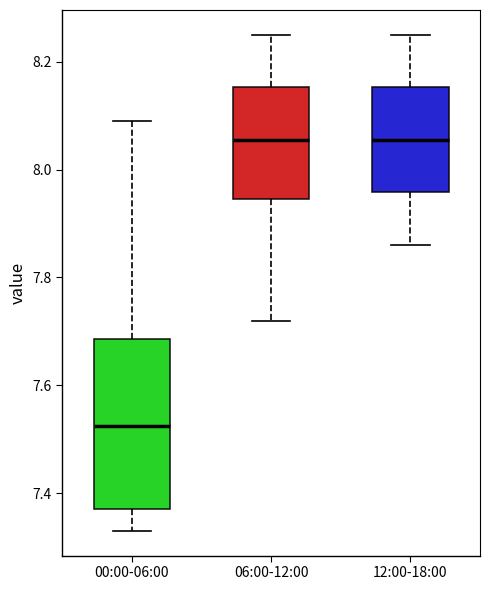

Reading left to right, read every box against the y-axis: the position of its median line, the range the box covers, and the ends of its whiskers. The values are not printed on the chart, so give them approximately, as read against the axis.

00:00-06:00: median 7.52, box 7.38 to 7.68, whiskers 7.34 to 8.10
06:00-12:00: median 8.06, box 7.94 to 8.16, whiskers 7.72 to 8.26
12:00-18:00: median 8.06, box 7.96 to 8.16, whiskers 7.86 to 8.26